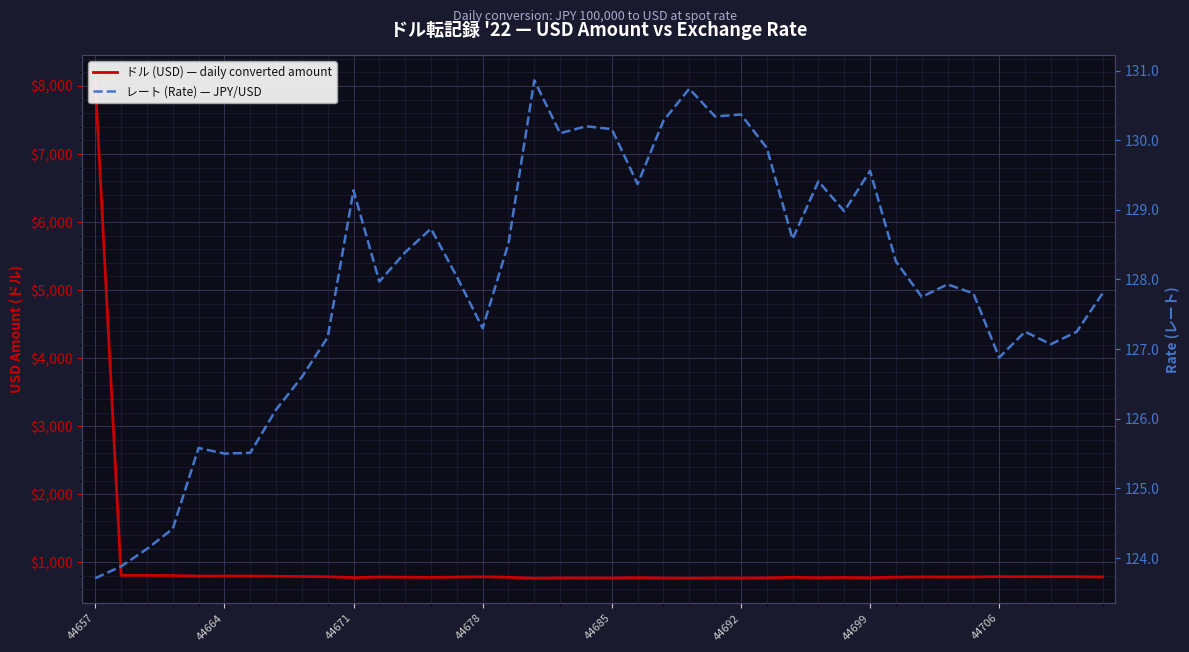

What is the total value across all series at 8?

916.5